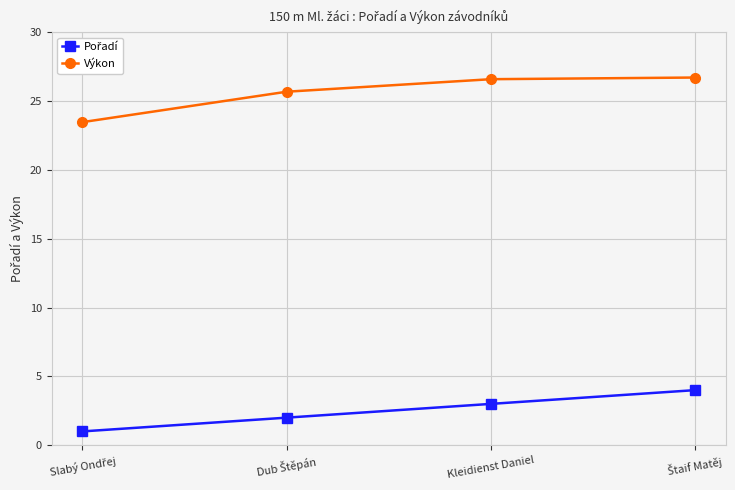

What is the sum of all Výkon values?

102.5